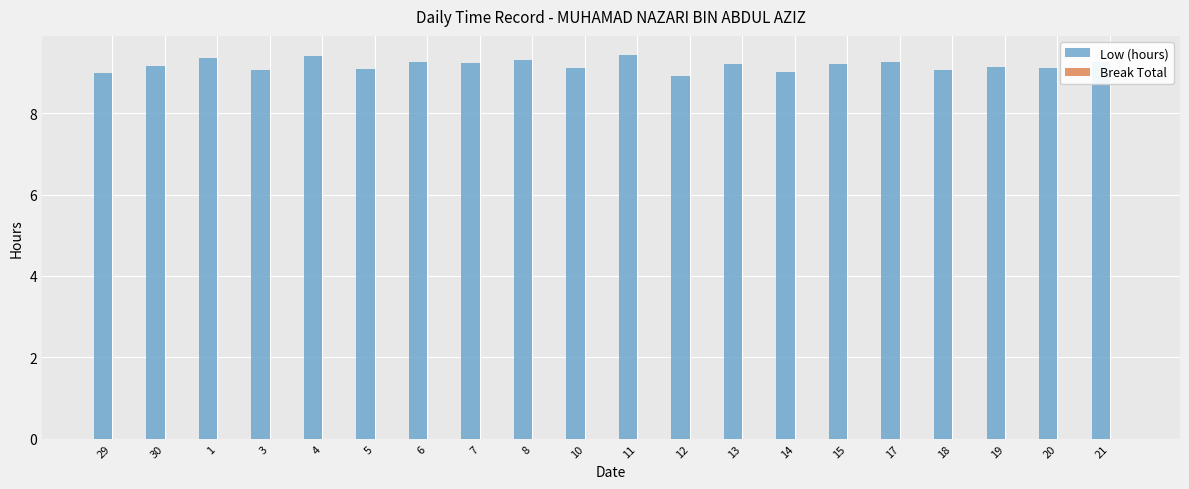

Count the number of data series in this chart.

1